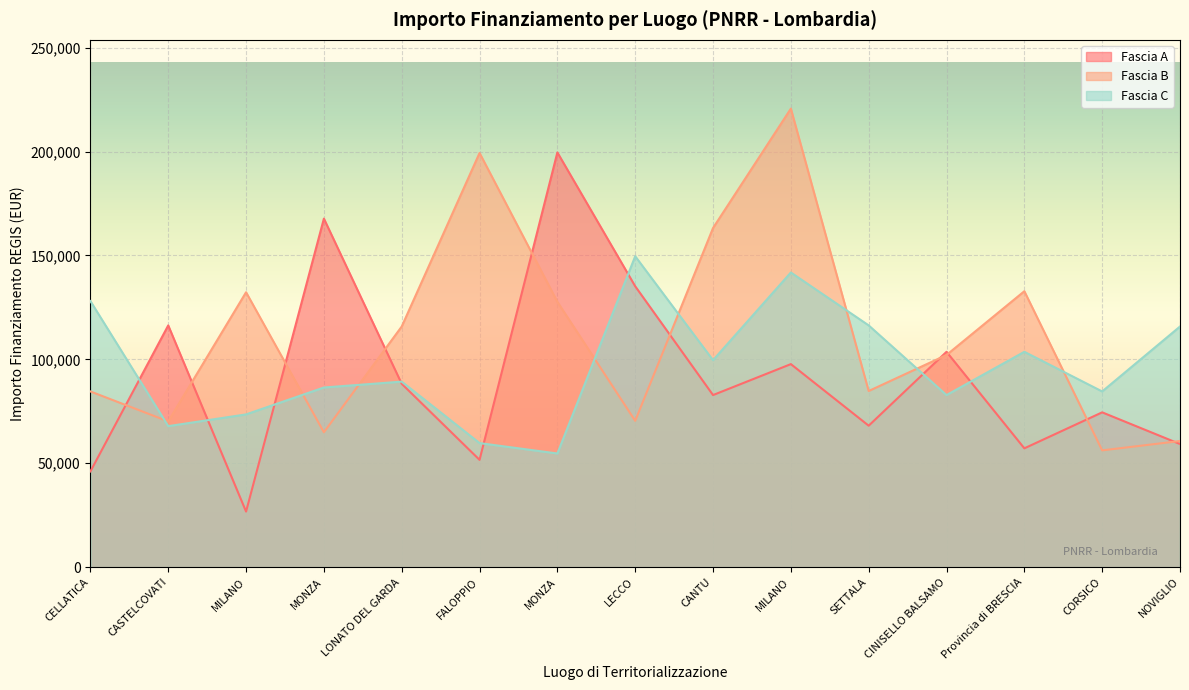

At which category is the sum across all series the highest?

MILANO